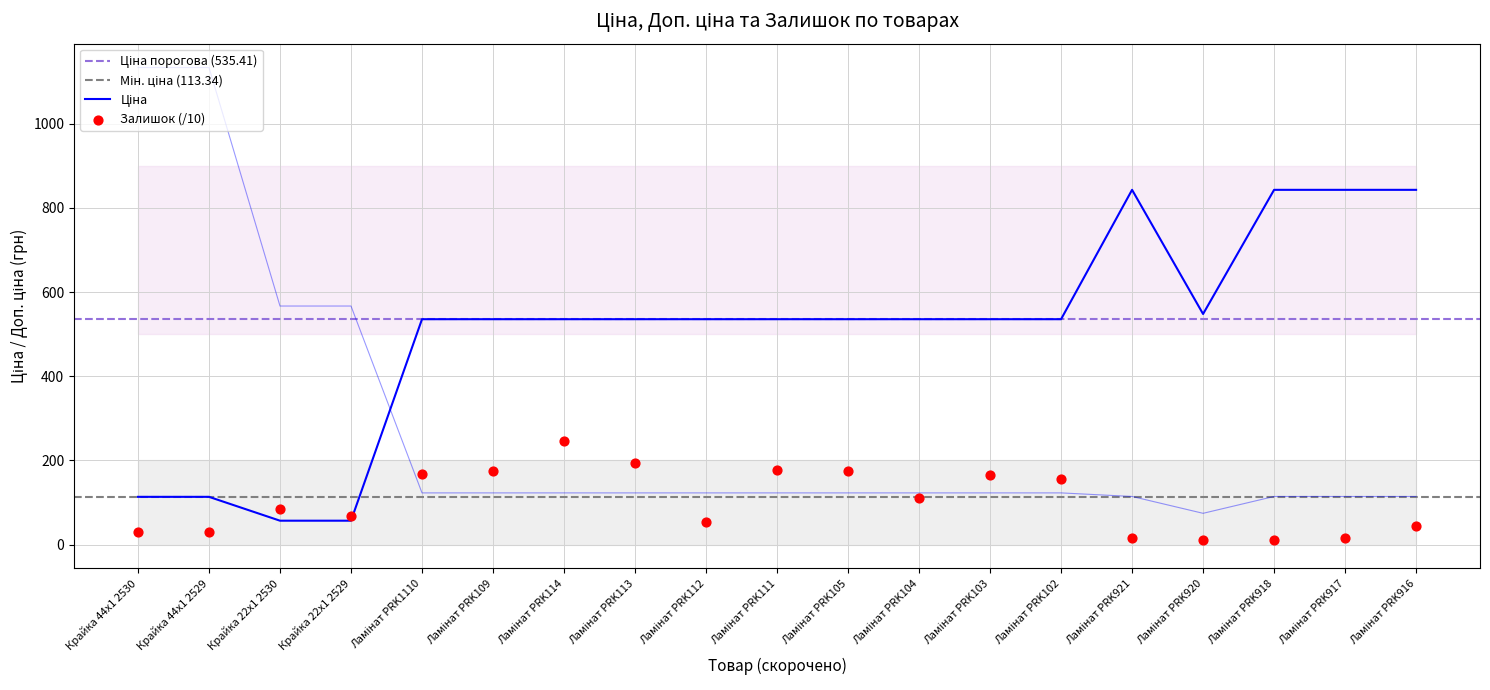

Is the value of Залишок at Ламінат PRK112 greater than the value of Ціна at Ламінат PRK105?

No